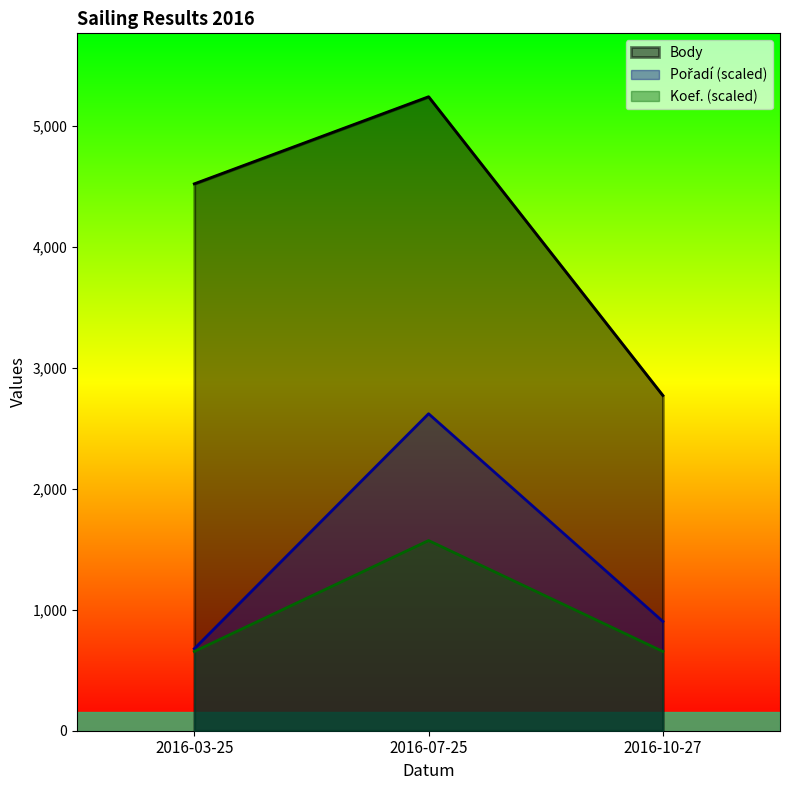

Reading left to right, list all the values displayed in this chart.

Pořadí: 2016-03-25=677.7	2016-07-25=2620.5	2016-10-27=903.6
Koef.: 2016-03-25=655.1	2016-07-25=1572.3	2016-10-27=655.1
Body: 2016-03-25=4521.0	2016-07-25=5241.0	2016-10-27=2771.0